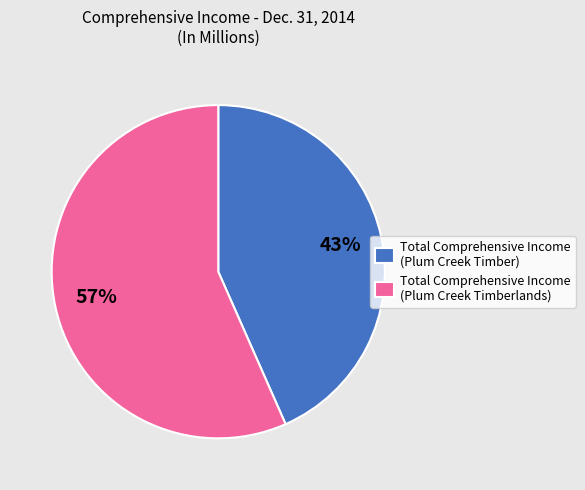

Combined, do Total Comprehensive Income (Plum Creek Timberlands) and Total Comprehensive Income (Plum Creek Timber) account for over 50%?

Yes